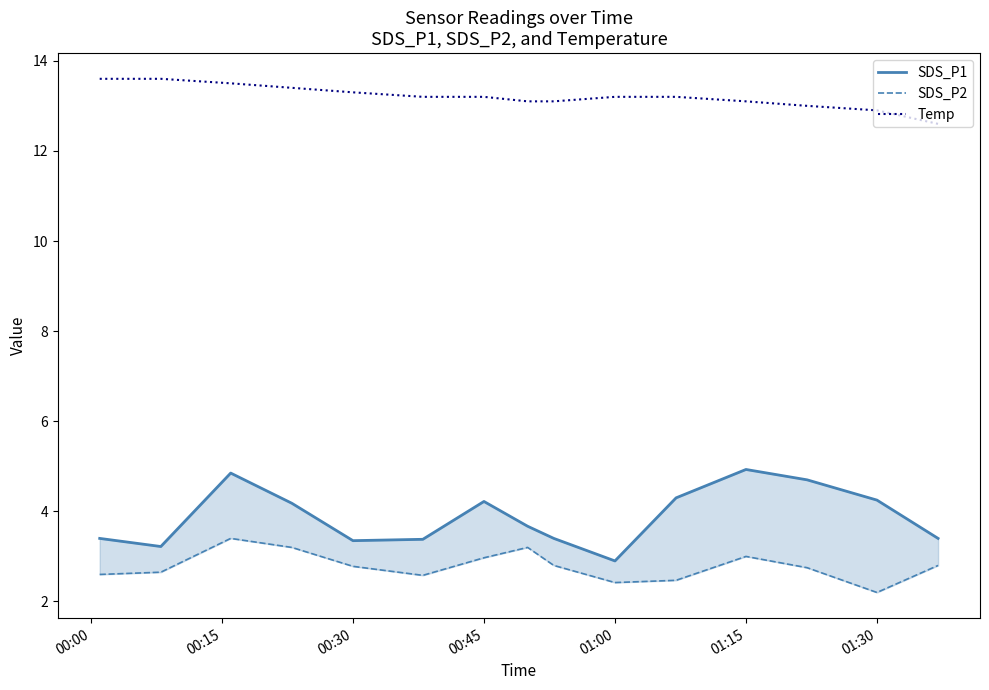

What is the maximum value for Temp?

13.6